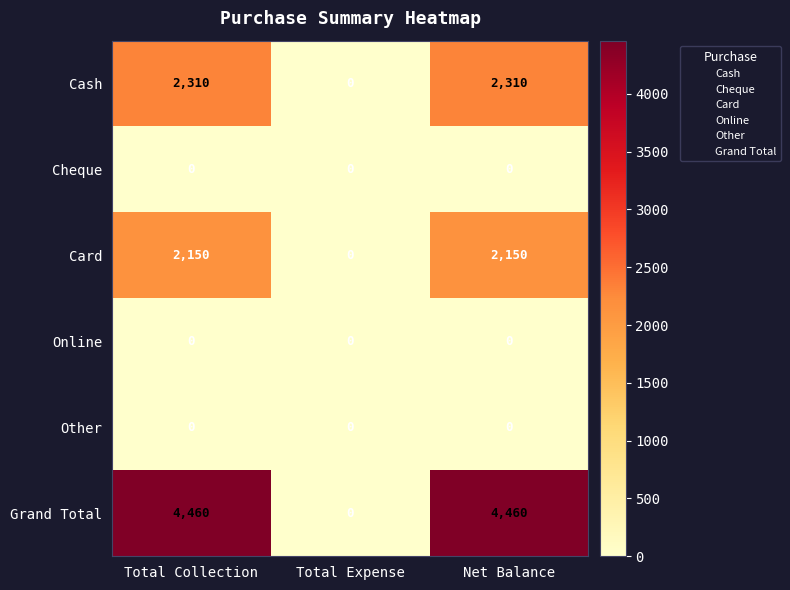

Reading left to right, extract all data points from this chart.

Cash: Total Collection=2310	Total Expense=0	Net Balance=2310
Cheque: Total Collection=0	Total Expense=0	Net Balance=0
Card: Total Collection=2150	Total Expense=0	Net Balance=2150
Online: Total Collection=0	Total Expense=0	Net Balance=0
Other: Total Collection=0	Total Expense=0	Net Balance=0
Grand Total: Total Collection=4460	Total Expense=0	Net Balance=4460